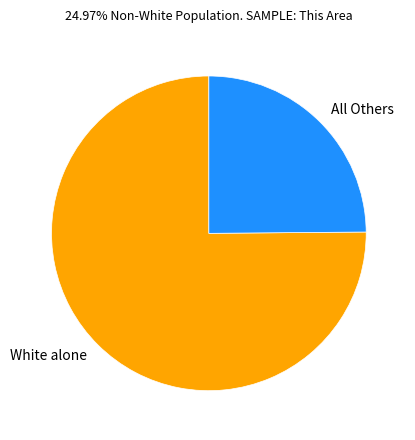

Combined, do White alone and All Others account for over 50%?

Yes